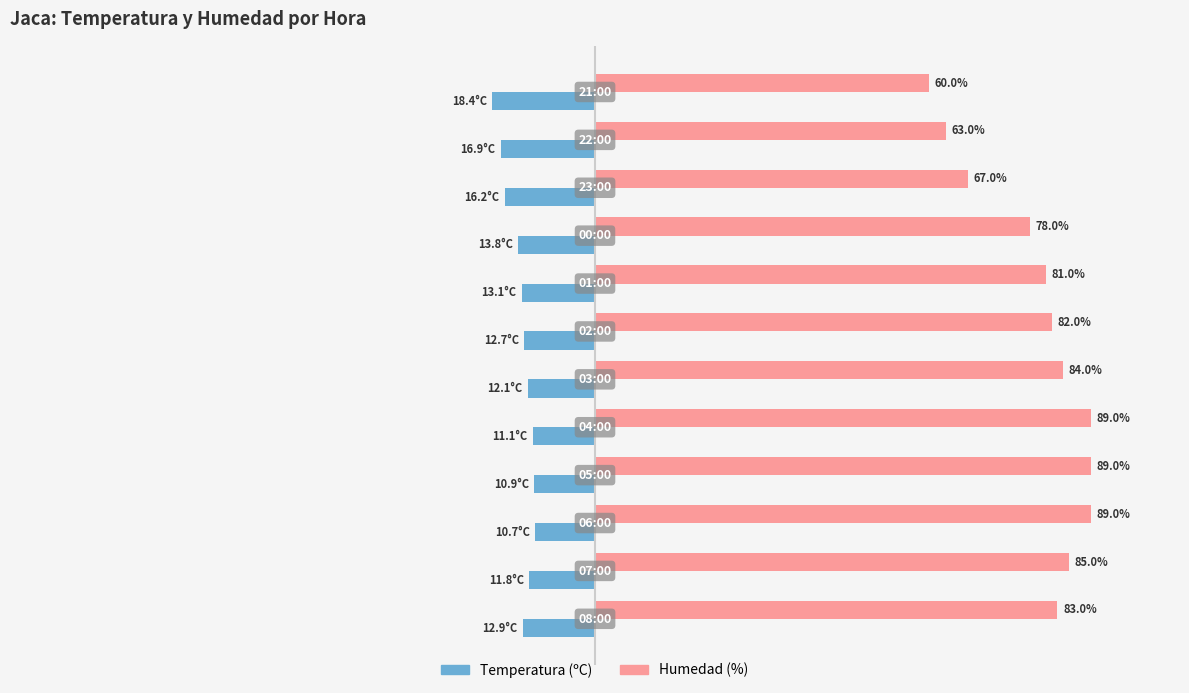

Rank the series by their average value, from highest to lowest.

Humedad (%), Temperatura (ºC)